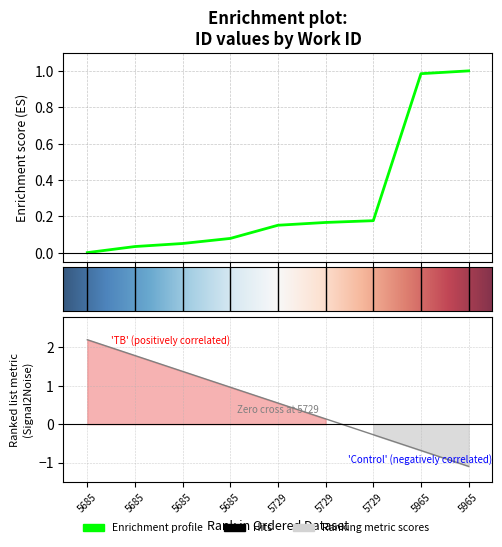

How many distinct data groups are displayed?

1